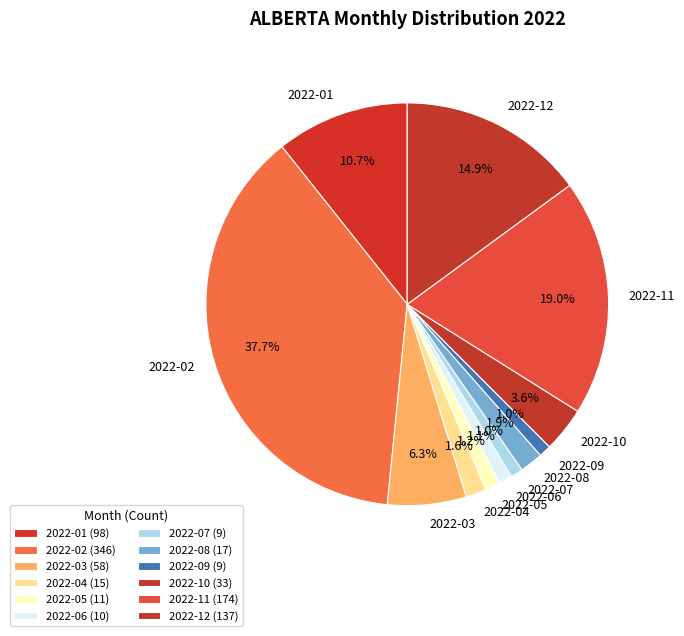

Is there a majority slice in this chart?

No